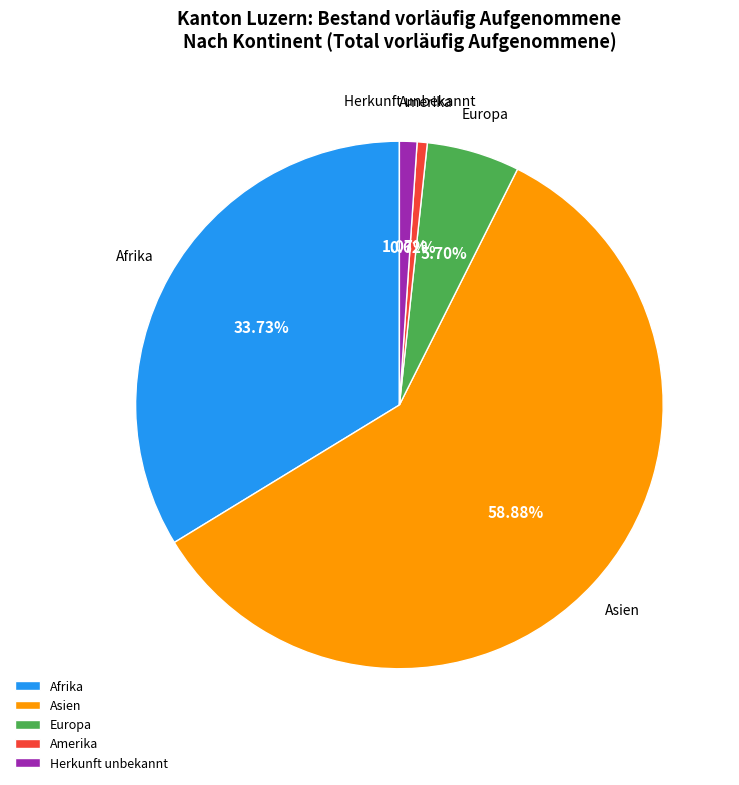

Do Afrika and Amerika together represent more than half of the pie?

No